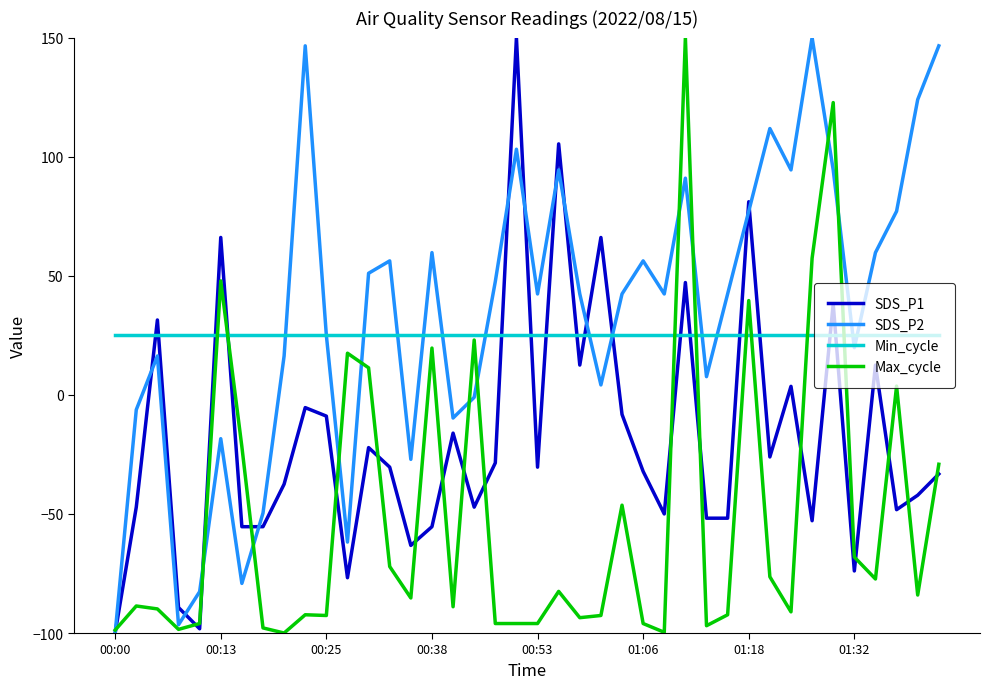

True or false: Max_cycle and SDS_P1 cross at least once.

True